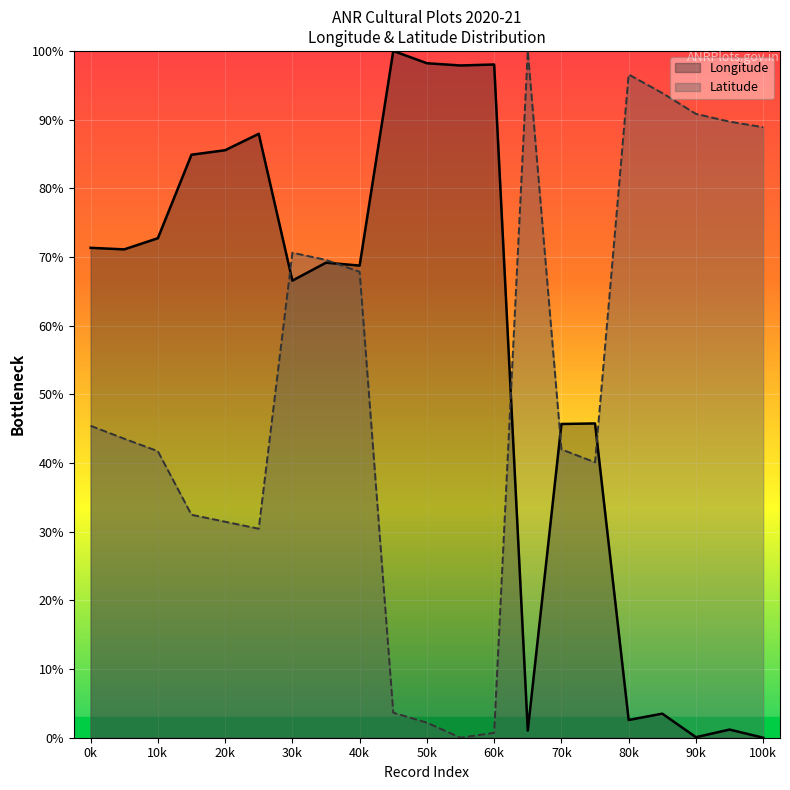

How many data points does each series have?

21